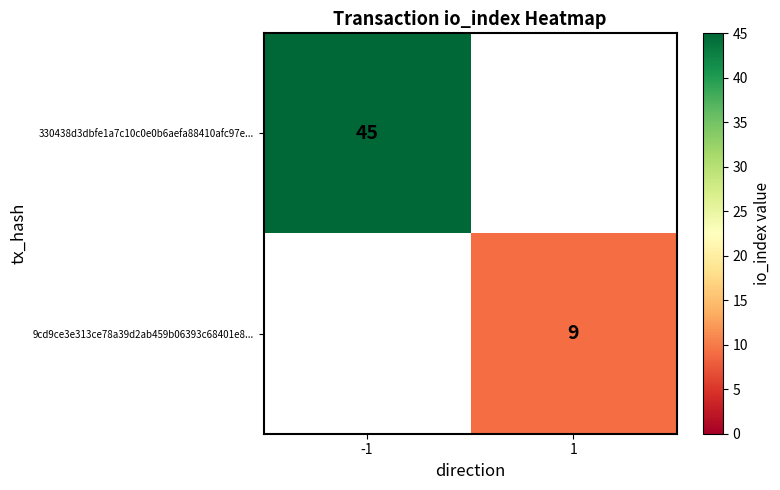

Is it true that 330438d3dbfe1a7c10c0e0b6aefa88410afc97e... equals 26 at -1?

False